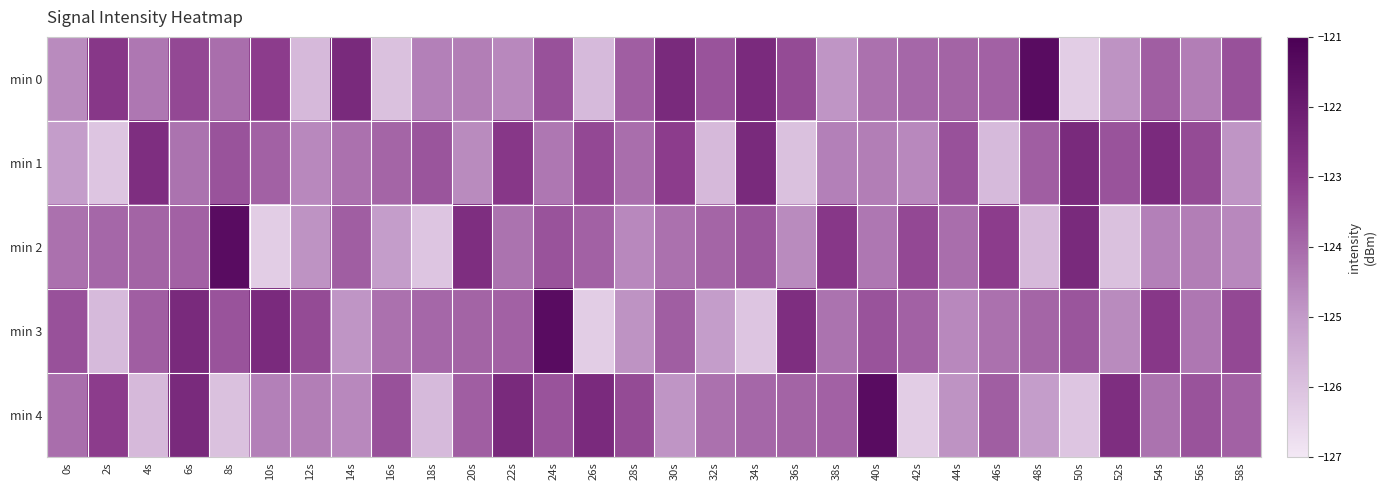

Reading left to right, what are all the values shown in this chart?

min 0: 0s=-124.7	2s=-122.9	4s=-124.3	6s=-123.3	8s=-124.1	10s=-123.1	12s=-125.8	14s=-122.5	16s=-126.0	18s=-124.5	20s=-124.4	22s=-124.6	24s=-123.5	26s=-125.8	28s=-123.8	30s=-122.5	32s=-123.5	34s=-122.5	36s=-123.3	38s=-124.9	40s=-124.2	42s=-124.0	44s=-123.9	46s=-123.8	48s=-121.5	50s=-126.3	52s=-124.8	54s=-123.7	56s=-124.4	58s=-123.5
min 1: 0s=-125.1	2s=-126.1	4s=-122.6	6s=-124.2	8s=-123.5	10s=-123.8	12s=-124.6	14s=-124.1	16s=-123.9	18s=-123.6	20s=-124.7	22s=-122.9	24s=-124.3	26s=-123.3	28s=-124.1	30s=-123.1	32s=-125.8	34s=-122.5	36s=-126.0	38s=-124.5	40s=-124.4	42s=-124.6	44s=-123.5	46s=-125.8	48s=-123.8	50s=-122.5	52s=-123.5	54s=-122.5	56s=-123.3	58s=-124.9
min 2: 0s=-124.2	2s=-124.0	4s=-123.9	6s=-123.8	8s=-121.5	10s=-126.3	12s=-124.8	14s=-123.7	16s=-125.1	18s=-126.1	20s=-122.6	22s=-124.2	24s=-123.5	26s=-123.8	28s=-124.6	30s=-124.1	32s=-123.9	34s=-123.6	36s=-124.7	38s=-122.9	40s=-124.3	42s=-123.3	44s=-124.1	46s=-123.1	48s=-125.8	50s=-122.5	52s=-126.0	54s=-124.5	56s=-124.4	58s=-124.6
min 3: 0s=-123.5	2s=-125.8	4s=-123.8	6s=-122.5	8s=-123.5	10s=-122.5	12s=-123.3	14s=-124.9	16s=-124.2	18s=-124.0	20s=-123.9	22s=-123.8	24s=-121.5	26s=-126.3	28s=-124.8	30s=-123.7	32s=-125.1	34s=-126.1	36s=-122.6	38s=-124.2	40s=-123.5	42s=-123.8	44s=-124.6	46s=-124.1	48s=-123.9	50s=-123.6	52s=-124.7	54s=-122.9	56s=-124.3	58s=-123.3
min 4: 0s=-124.1	2s=-123.1	4s=-125.8	6s=-122.5	8s=-126.0	10s=-124.5	12s=-124.4	14s=-124.6	16s=-123.5	18s=-125.8	20s=-123.8	22s=-122.5	24s=-123.5	26s=-122.5	28s=-123.3	30s=-124.9	32s=-124.2	34s=-124.0	36s=-123.9	38s=-123.8	40s=-121.5	42s=-126.3	44s=-124.8	46s=-123.7	48s=-125.1	50s=-126.1	52s=-122.6	54s=-124.2	56s=-123.5	58s=-123.8